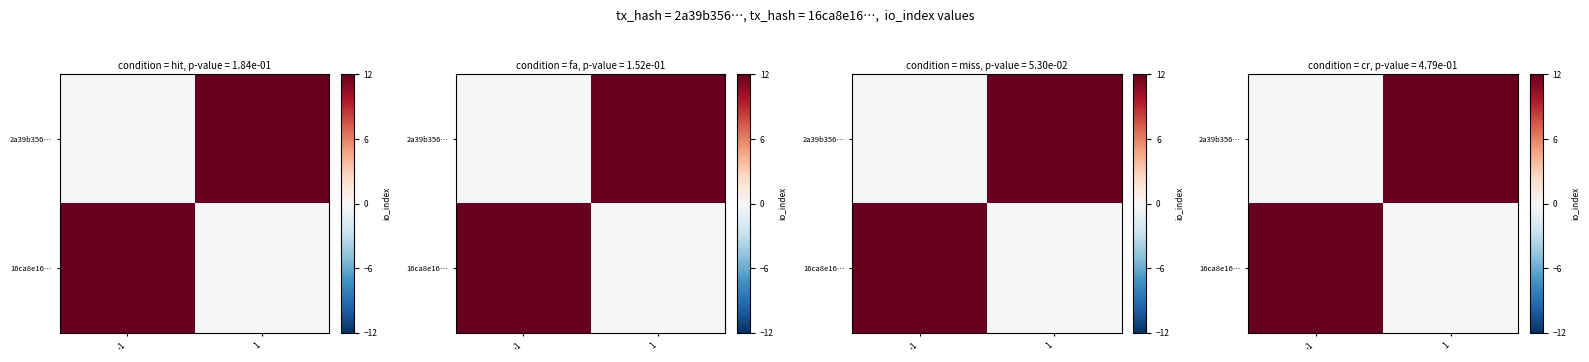

At which label is row_0 closest to 6?

-1